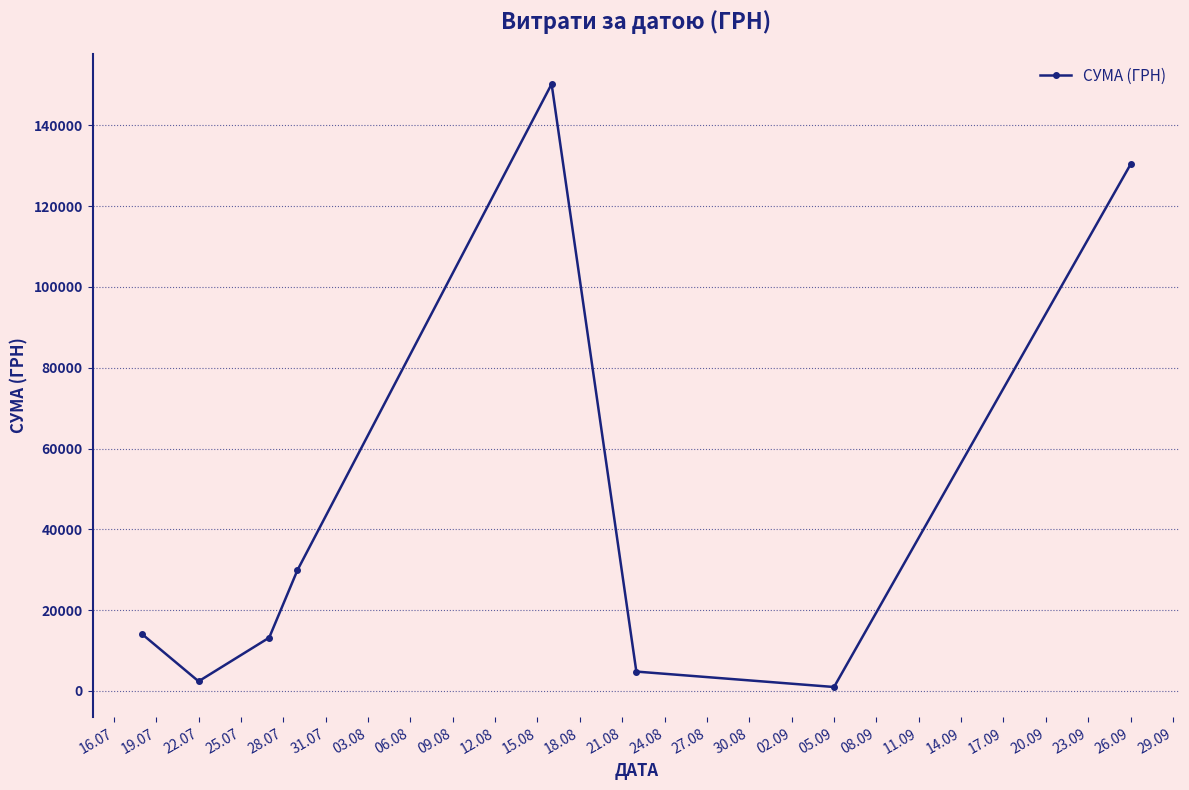

Reading left to right, list all the values displayed in this chart.

14071.0	2387.9	13201.0	29898.2	150229.0	4800.0	979.2	130350.0